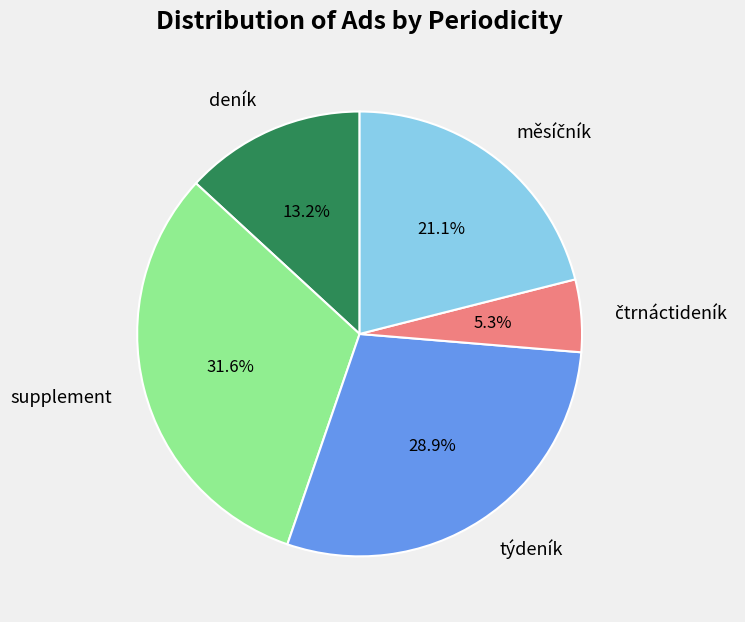

What percentage is the týdeník slice, to the nearest percent?

29%